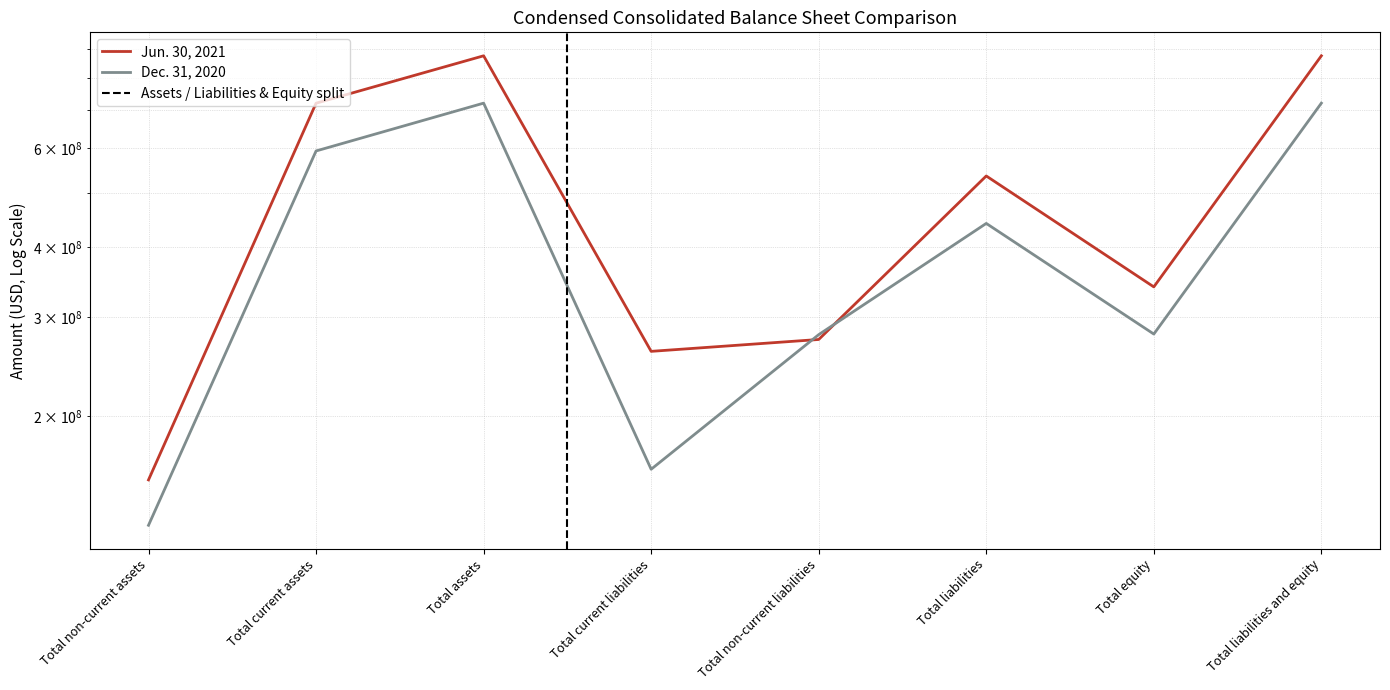

What is the value of the Jun. 30, 2021 point at the 6th from the left?

535206000